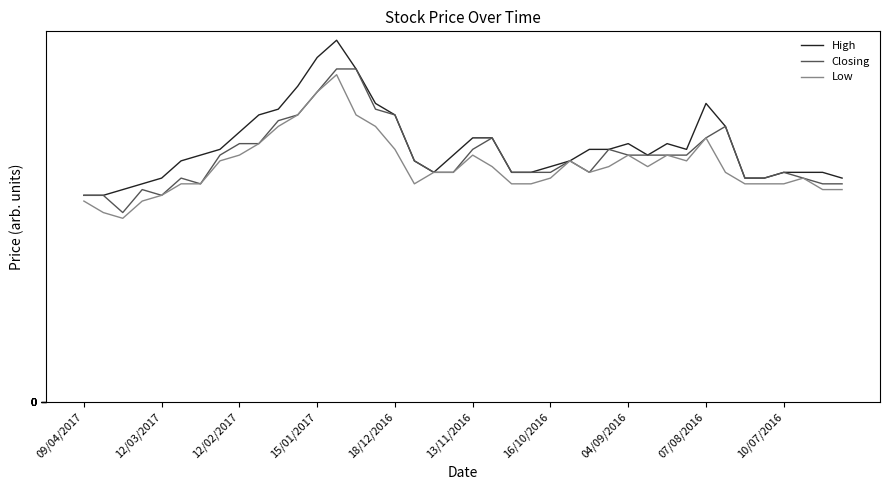

Which series has the widest spread of values?

High